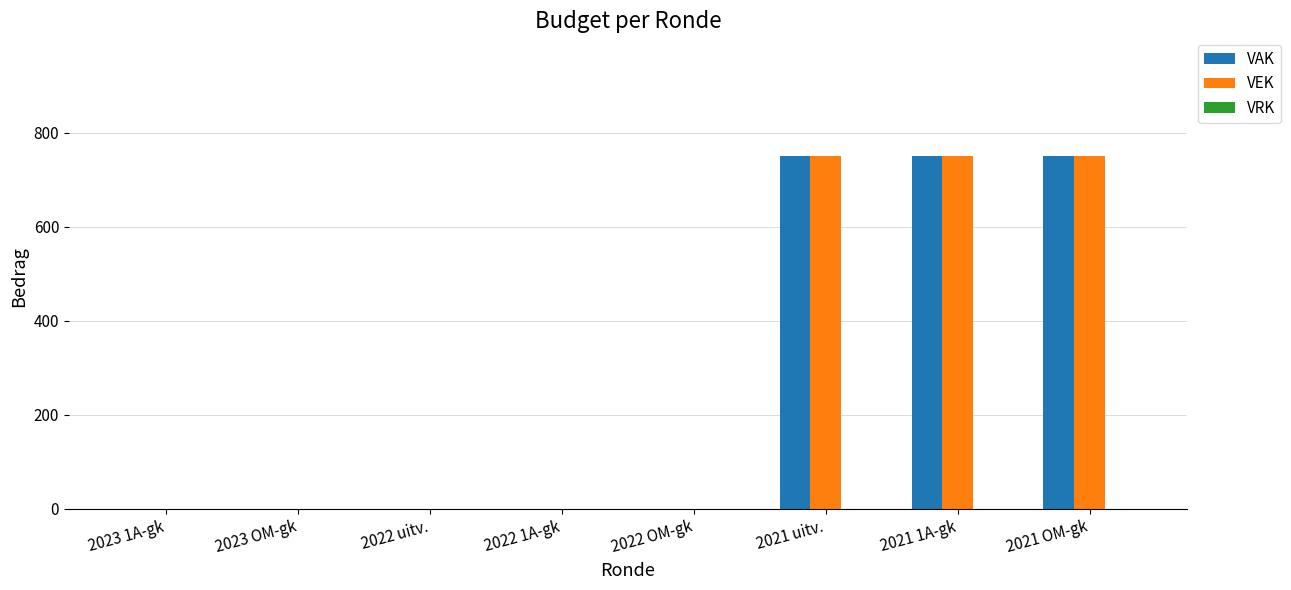

True or false: VAK has a value of 261 at 2021 1A-gk.

False